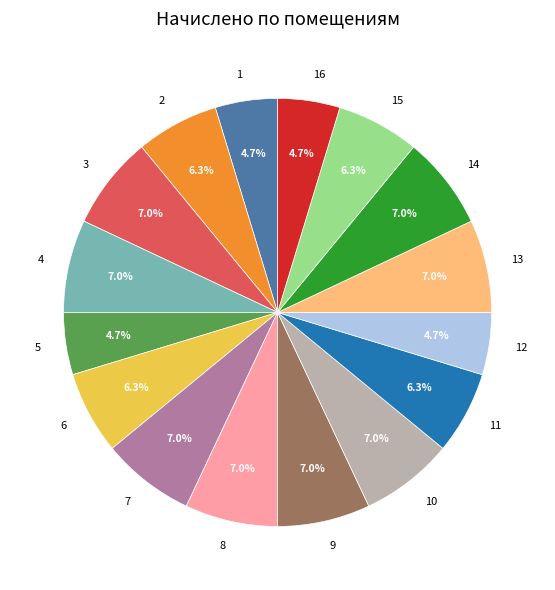

Is there any slice that represents more than half of the pie?

No